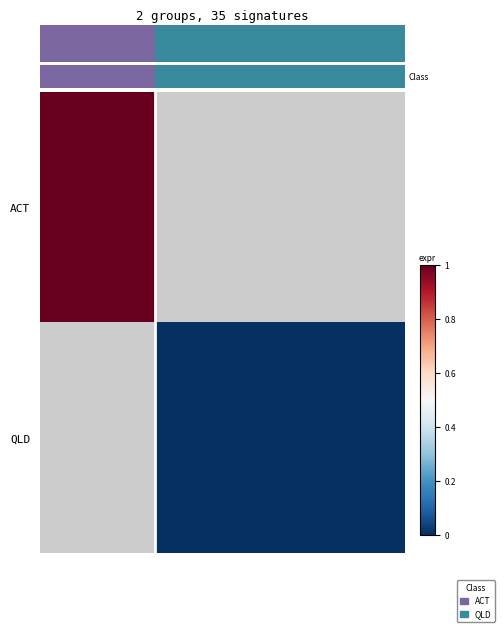

Rank the series by their maximum value, from highest to lowest.

ACT, QLD